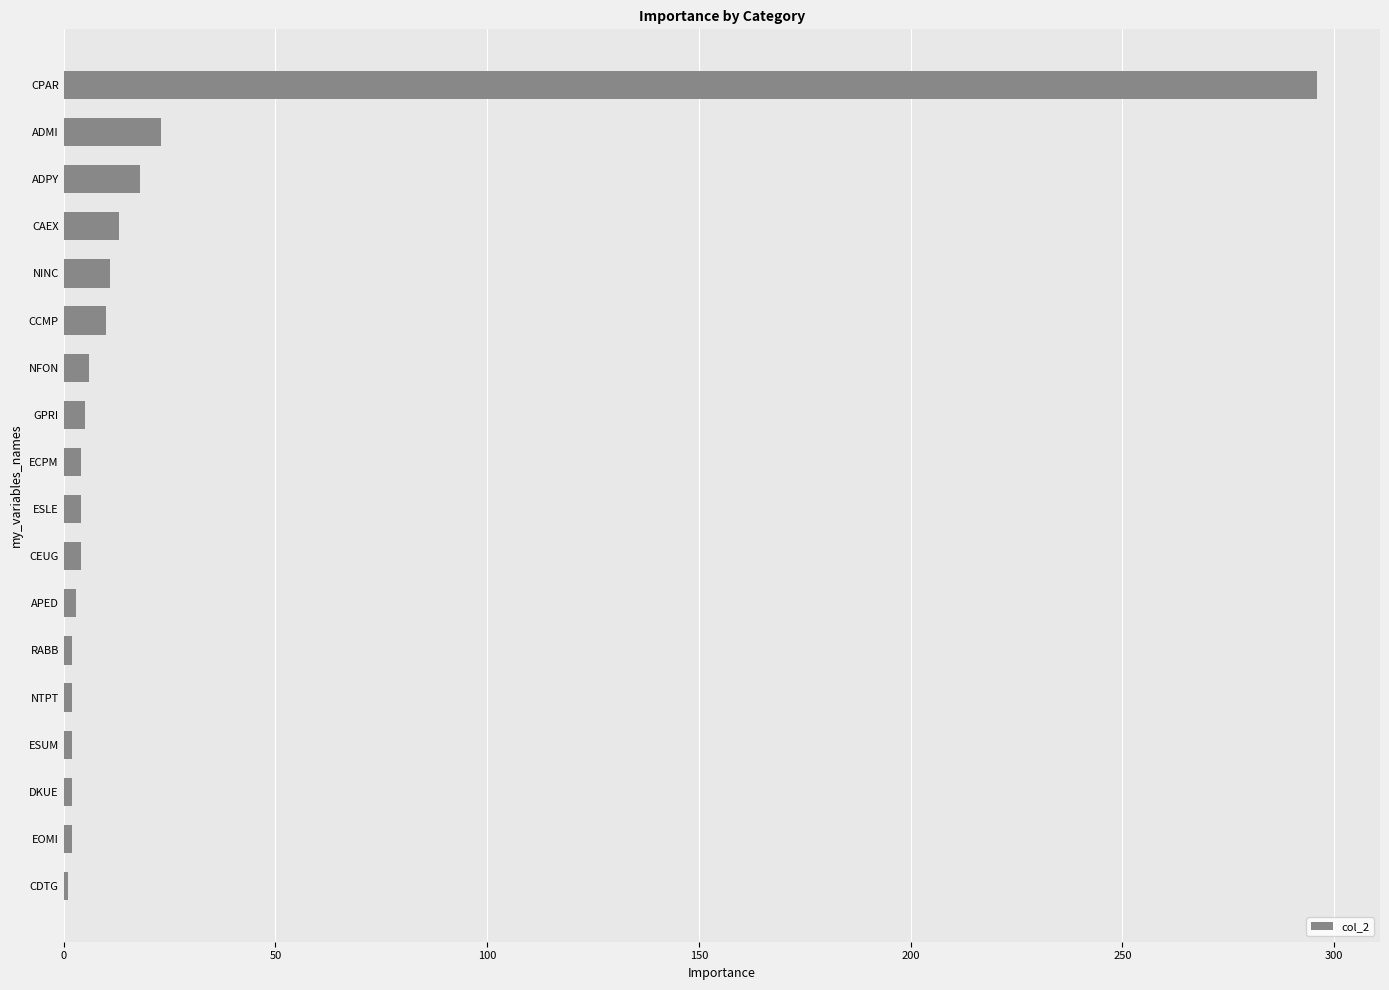

Are the bars horizontal?

Yes